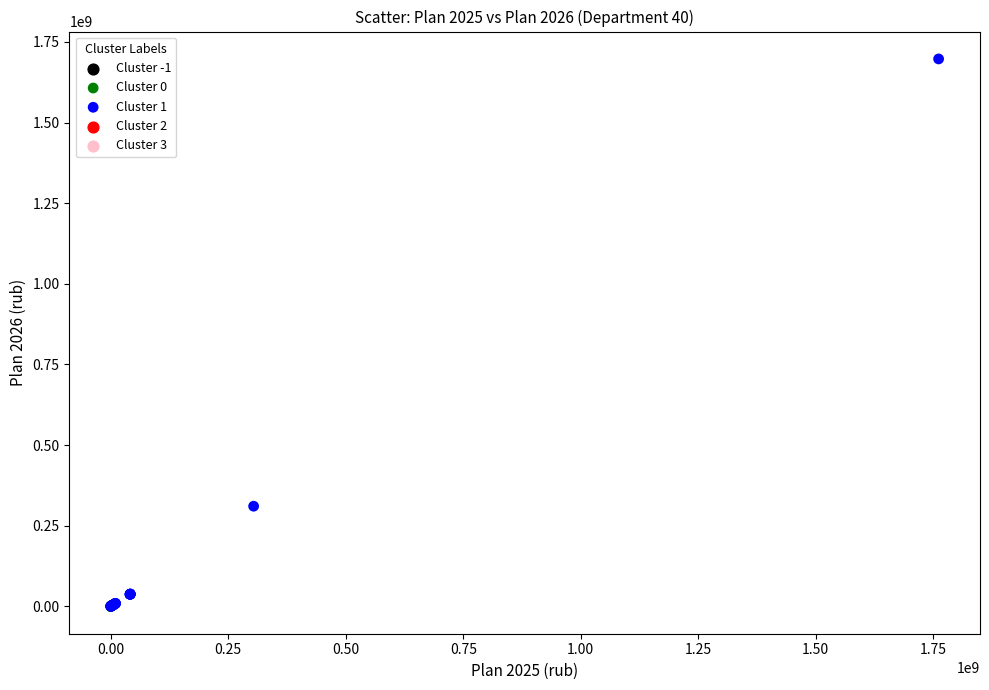

Which series reaches the maximum Y coordinate?

Cluster 1